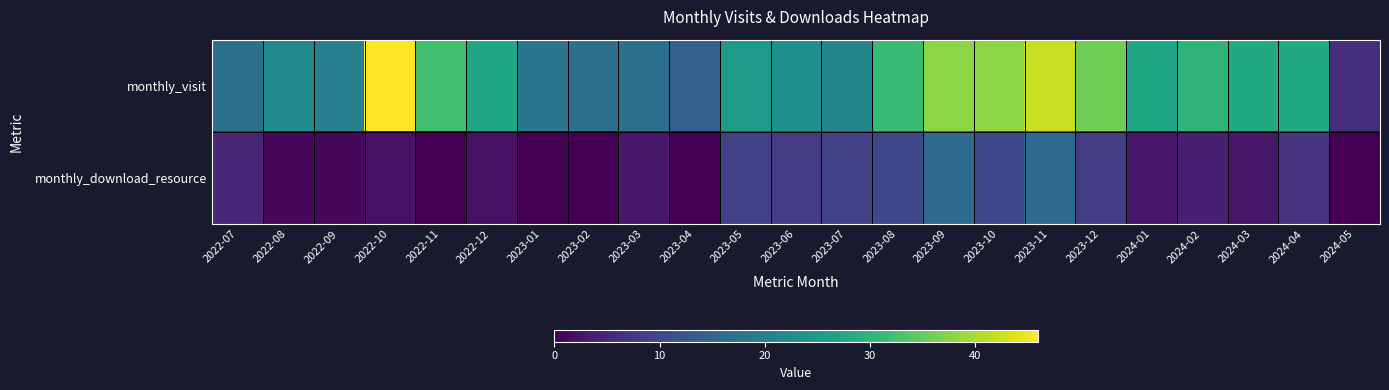

Reading left to right, list all the values displayed in this chart.

monthly_visit: 2022-07=17	2022-08=22	2022-09=20	2022-10=46	2022-11=32	2022-12=27	2023-01=18	2023-02=17	2023-03=17	2023-04=14	2023-05=25	2023-06=23	2023-07=21	2023-08=31	2023-09=38	2023-10=38	2023-11=42	2023-12=36	2024-01=27	2024-02=30	2024-03=28	2024-04=28	2024-05=6
monthly_download_resource: 2022-07=5	2022-08=1	2022-09=1	2022-10=2	2022-11=0	2022-12=2	2023-01=0	2023-02=0	2023-03=3	2023-04=0	2023-05=9	2023-06=8	2023-07=9	2023-08=10	2023-09=16	2023-10=10	2023-11=16	2023-12=8	2024-01=3	2024-02=4	2024-03=3	2024-04=7	2024-05=0